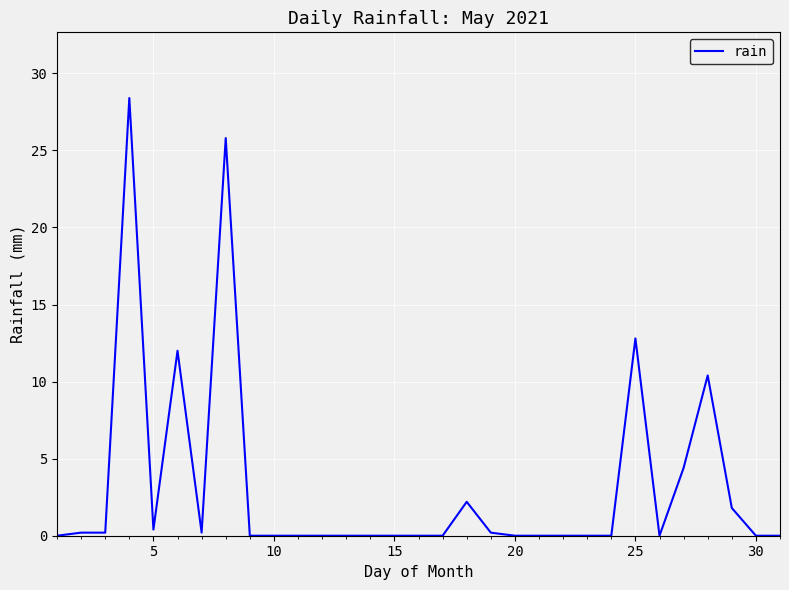

What is the greatest value displayed?

28.4